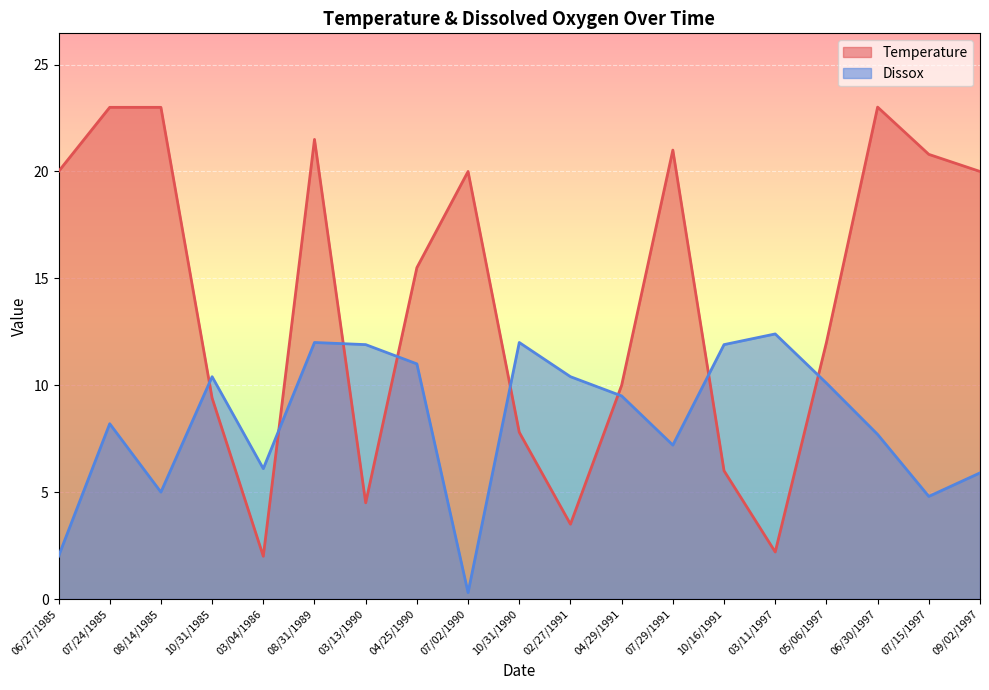

True or false: Dissox has more than 1 interior local peaks.

True